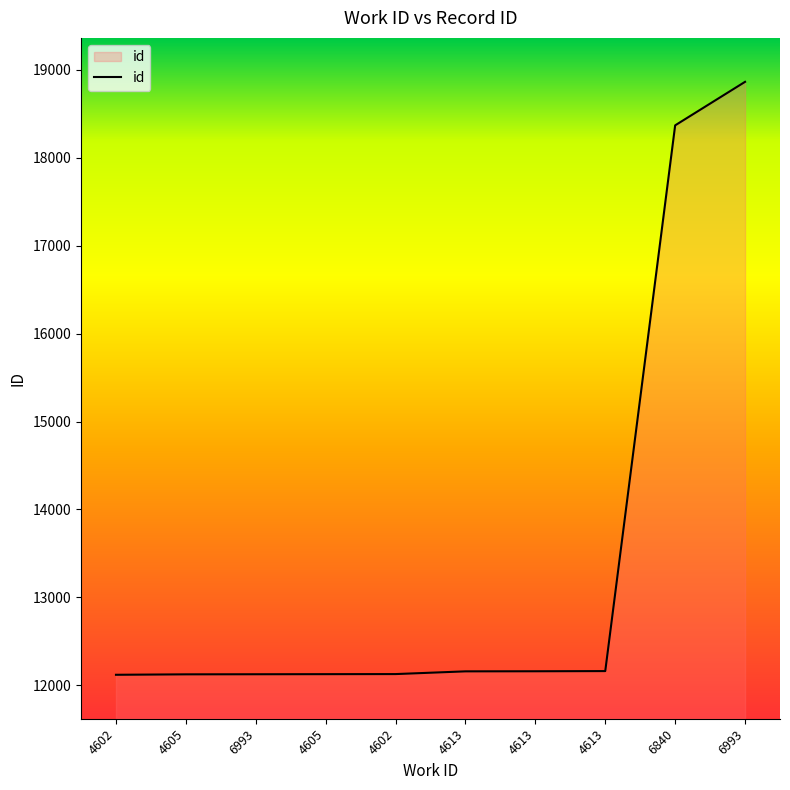

The value at 4602 is 6952. True or false?

False